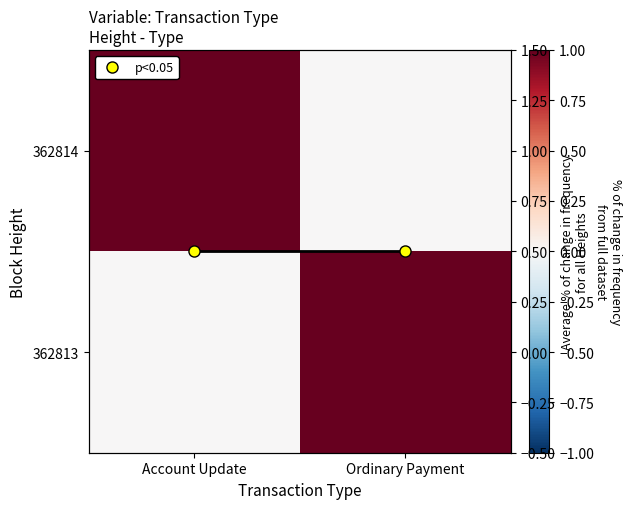

True or false: 362813 has a value of 0.0 at Account Update.

True